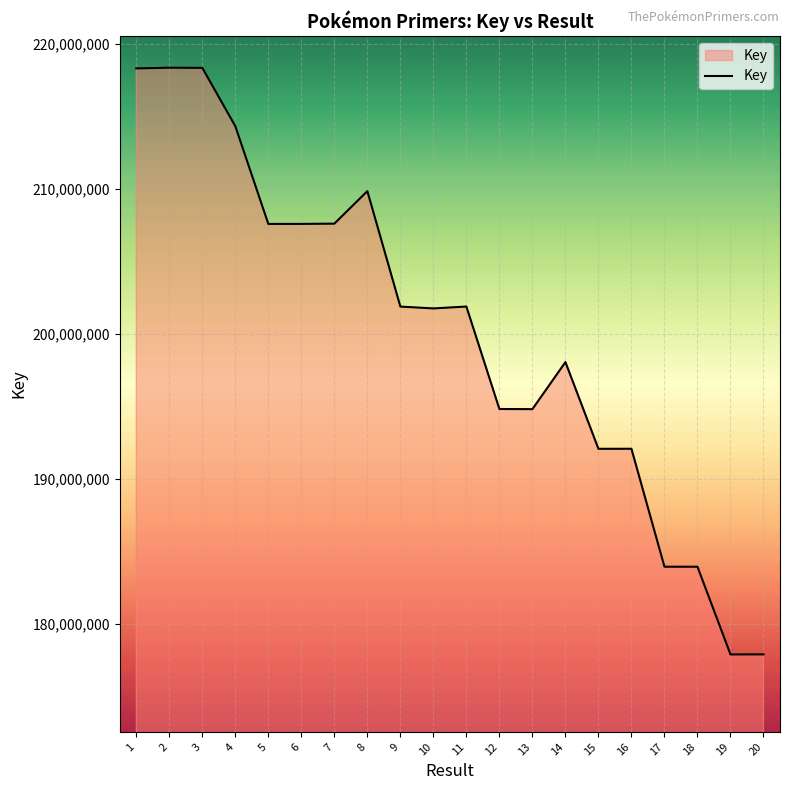

Which has a higher value, 5 or 19?

5